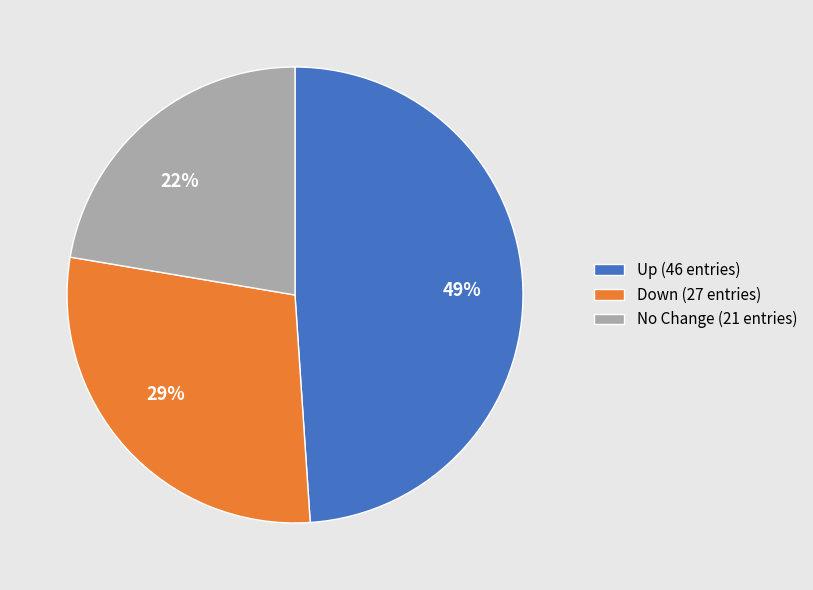

What is the ratio of the value at Down (27 entries) to the value at No Change (21 entries)?

1.3